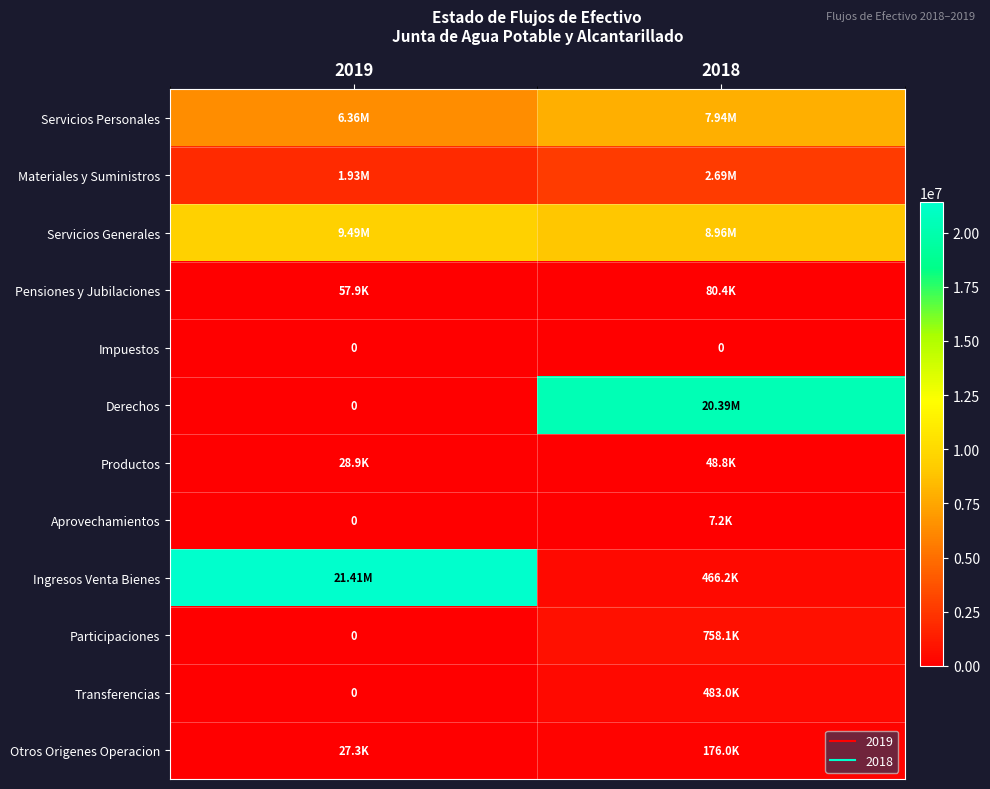

How many values in the Otros Origenes Operacion series are below 175958?

1